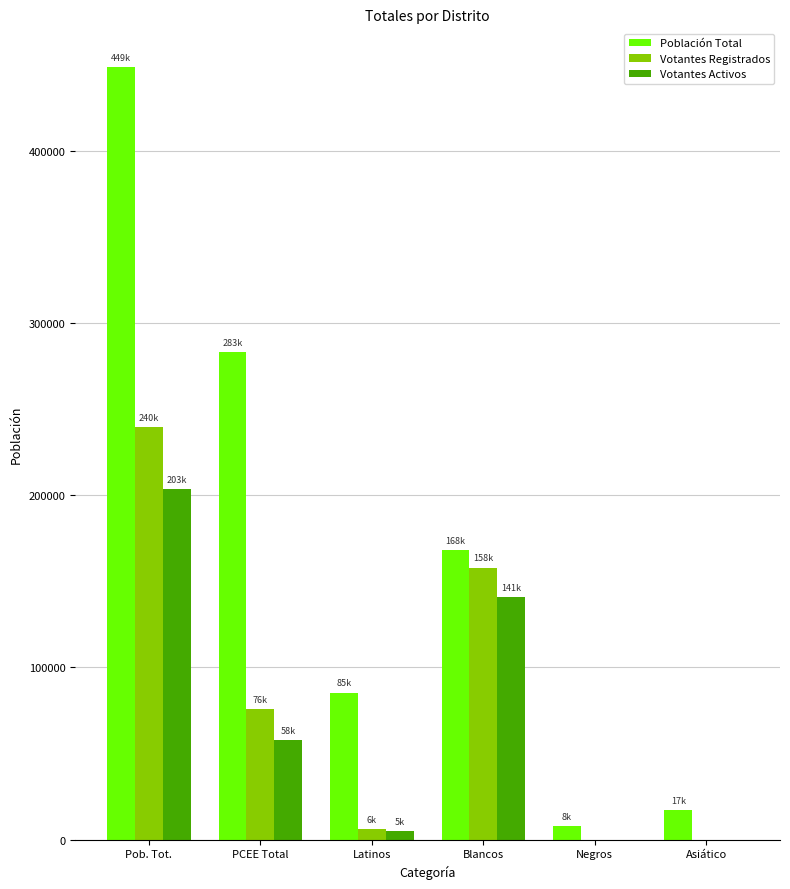

True or false: Población Total has a value of 130144.3 at Latinos.

False